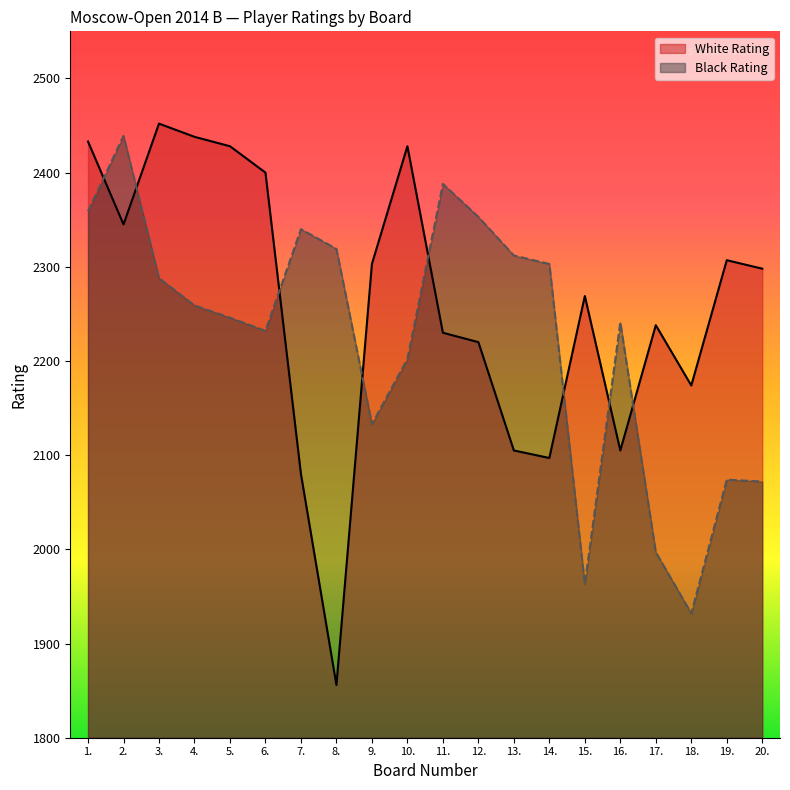

How many interior local peaks does the Black Rating series have?

5